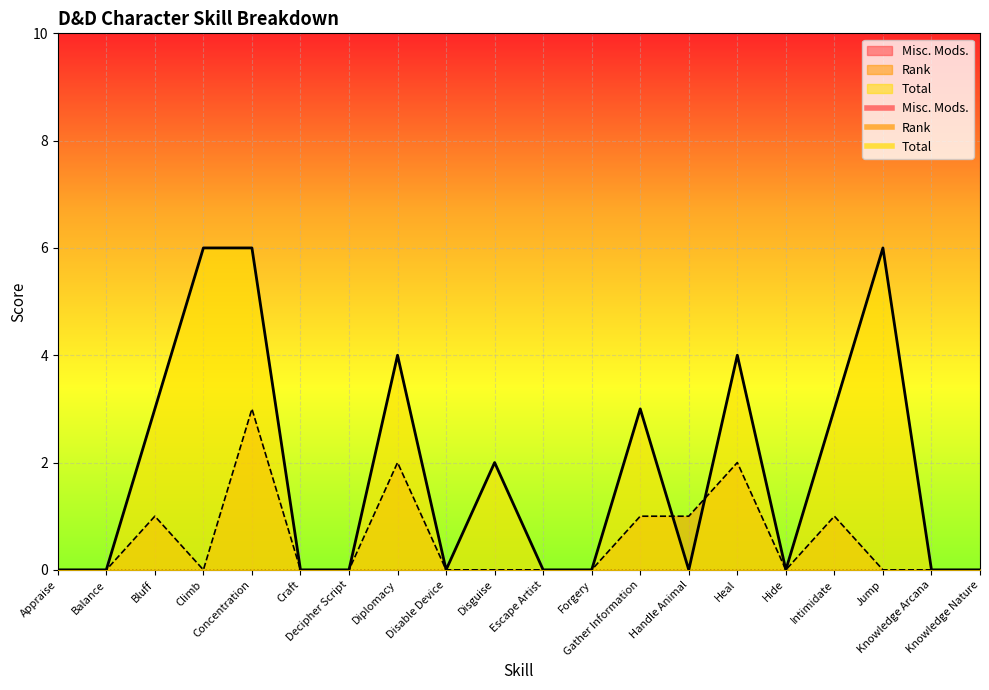

True or false: Rank has a value of 1 at Intimidate.

True